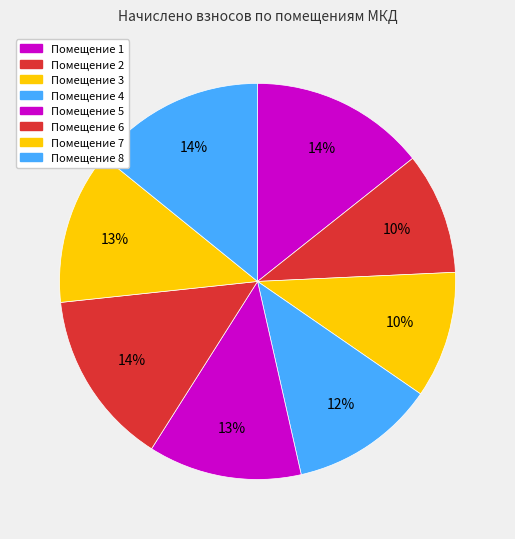

Count the number of slices in the pie.

8